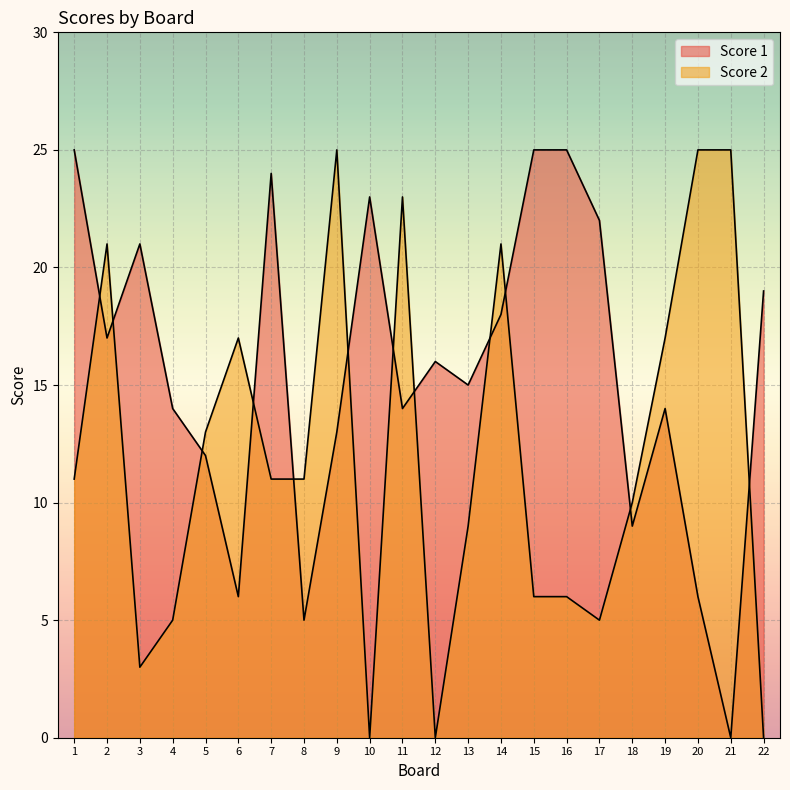

Between 12 and 16, which is larger?

16